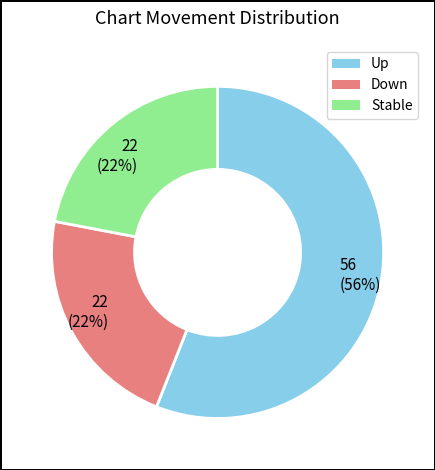

Approximately how many times larger is the value at Stable compared to Down?

1.0